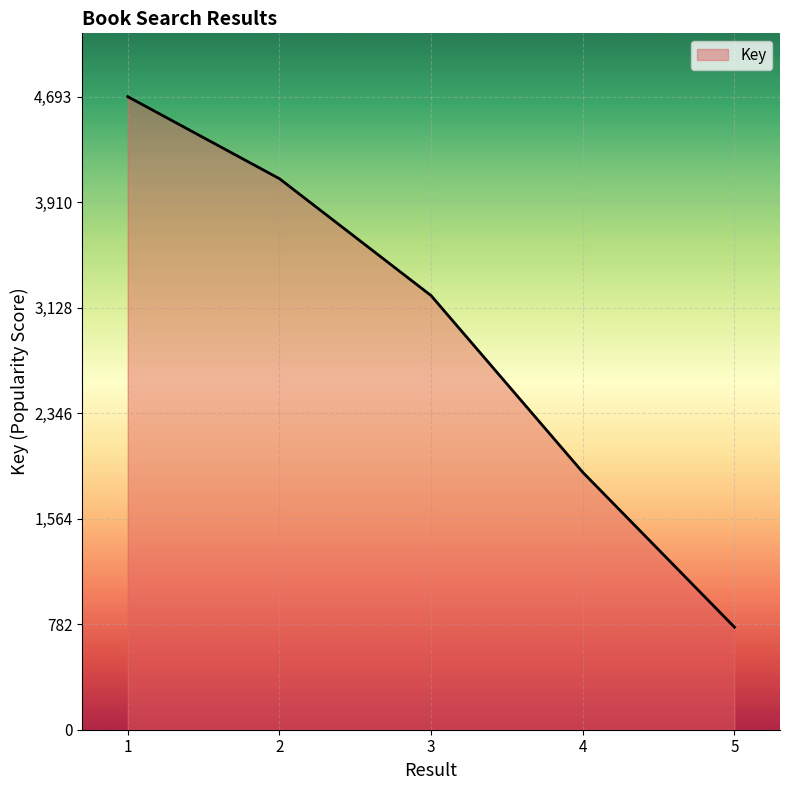

Reading right to left, what are all the values shown in this chart?

760	1908	3218	4085	4693